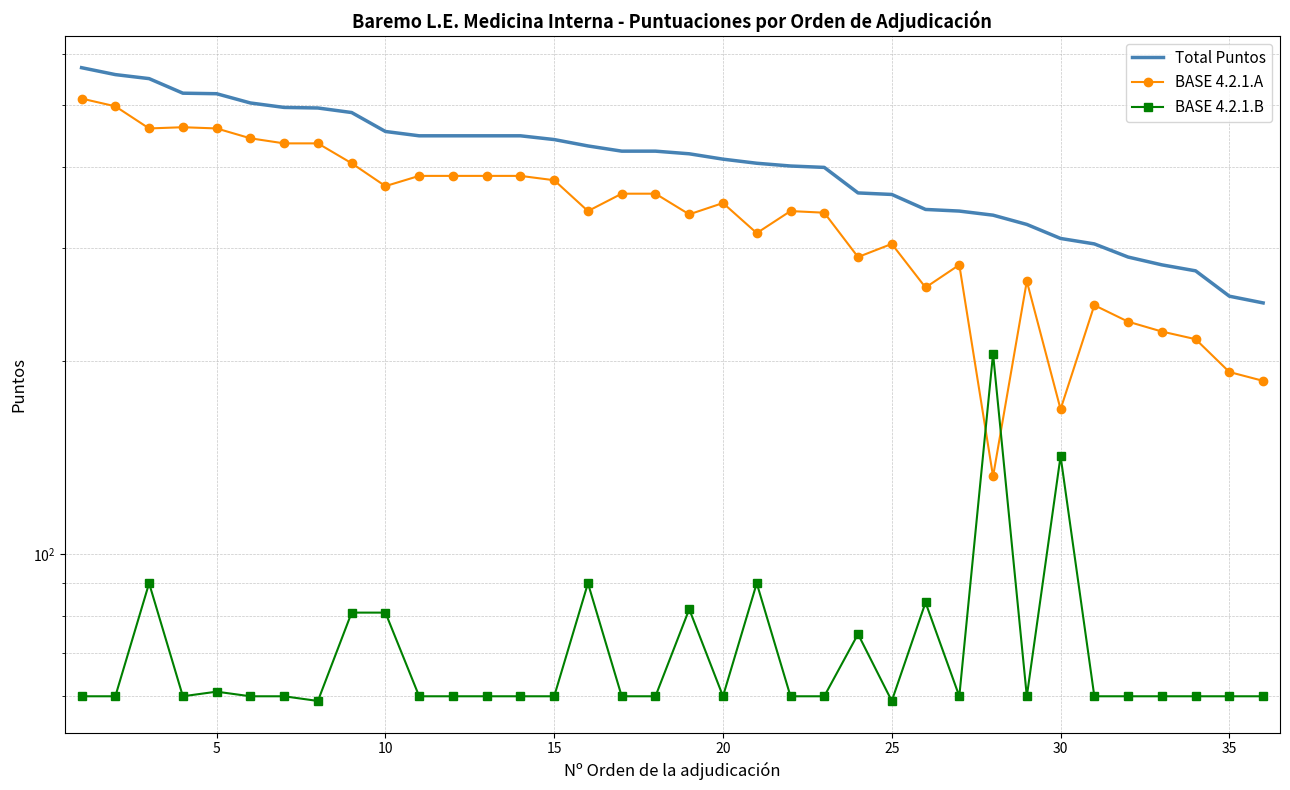

True or false: BASE 4.2.1.A and BASE 4.2.1.B cross at least once.

True